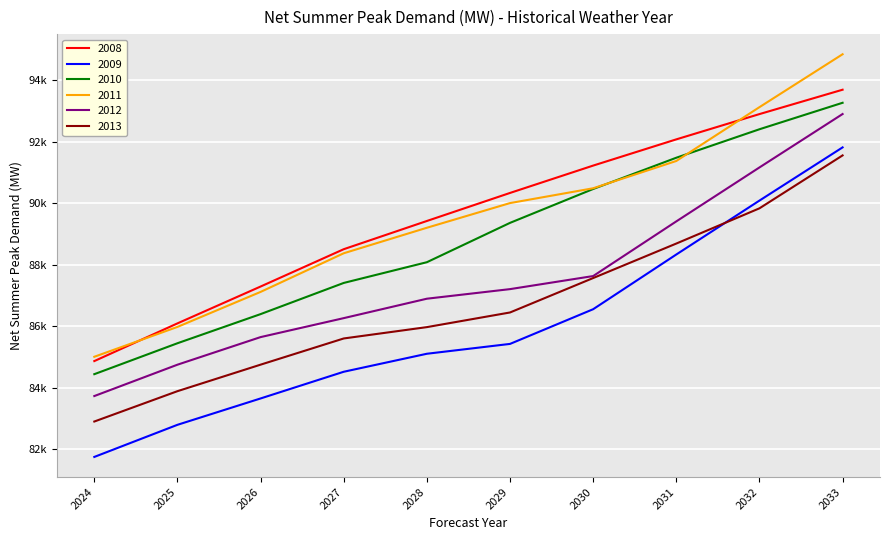

True or false: 2013 and 2010 cross at least once.

False